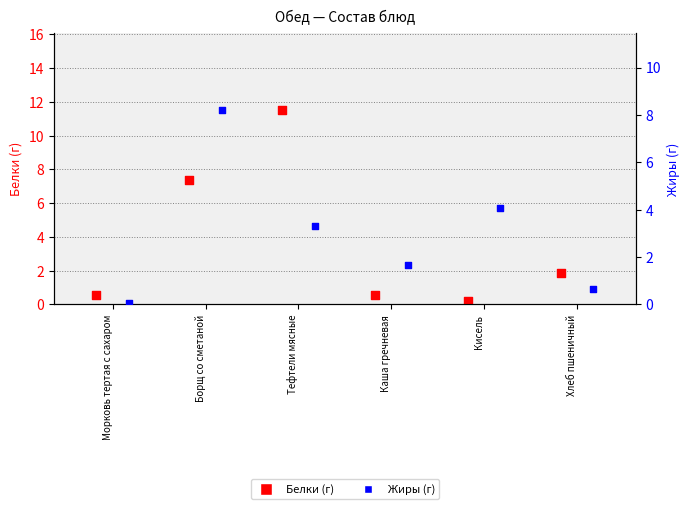

Which series has the largest Y range (max minus min)?

Белки (г)